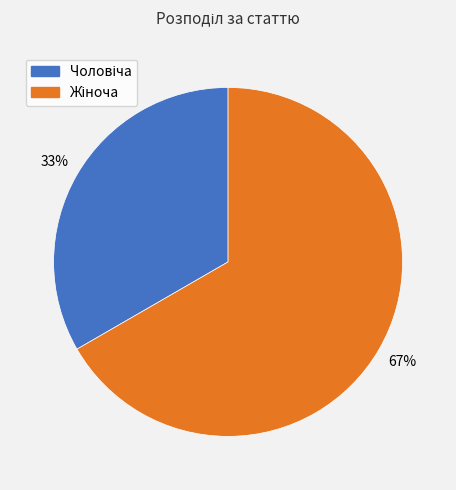

Is there any slice that represents more than half of the pie?

Yes